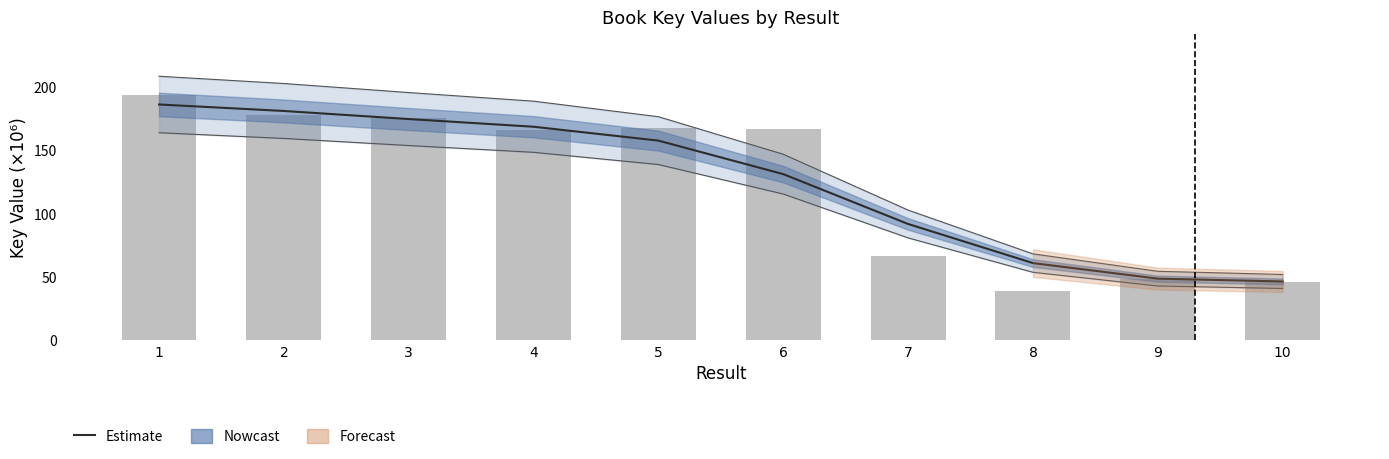

Which label corresponds to the smallest value in the chart?

8